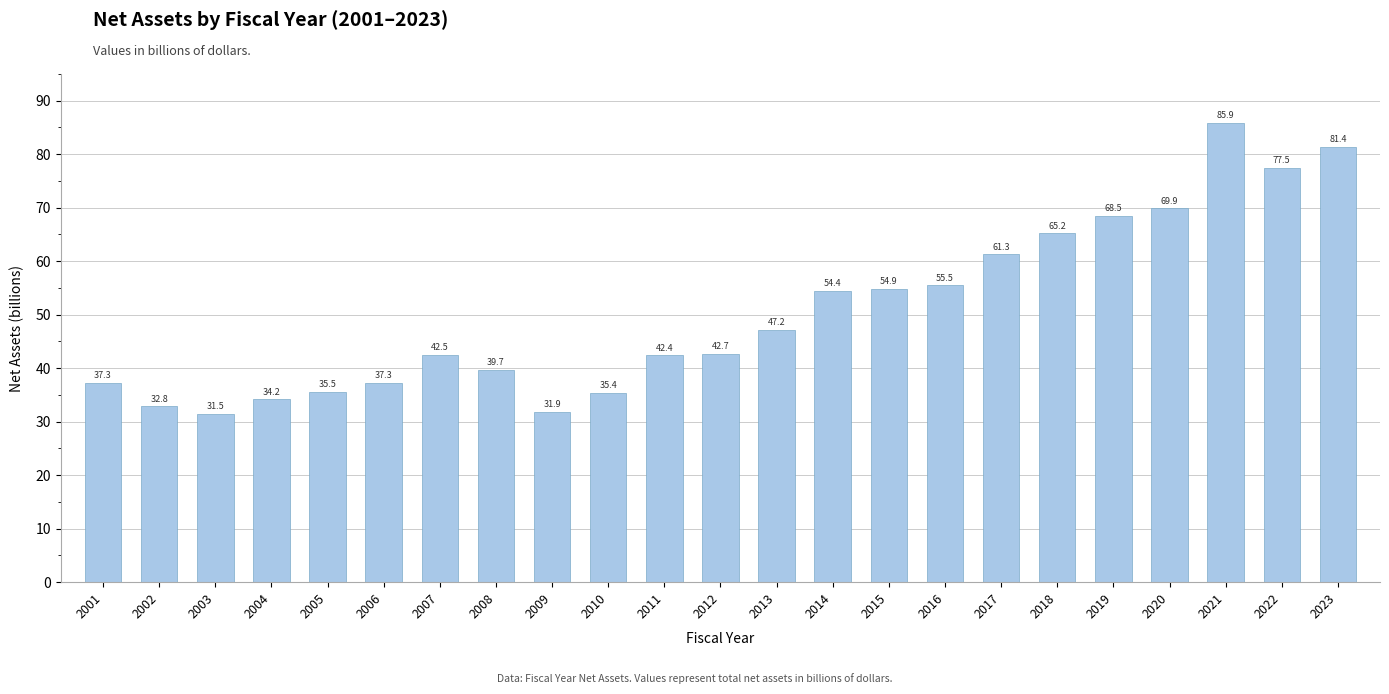

What is the value of the 3rd bar from the left?

31.5